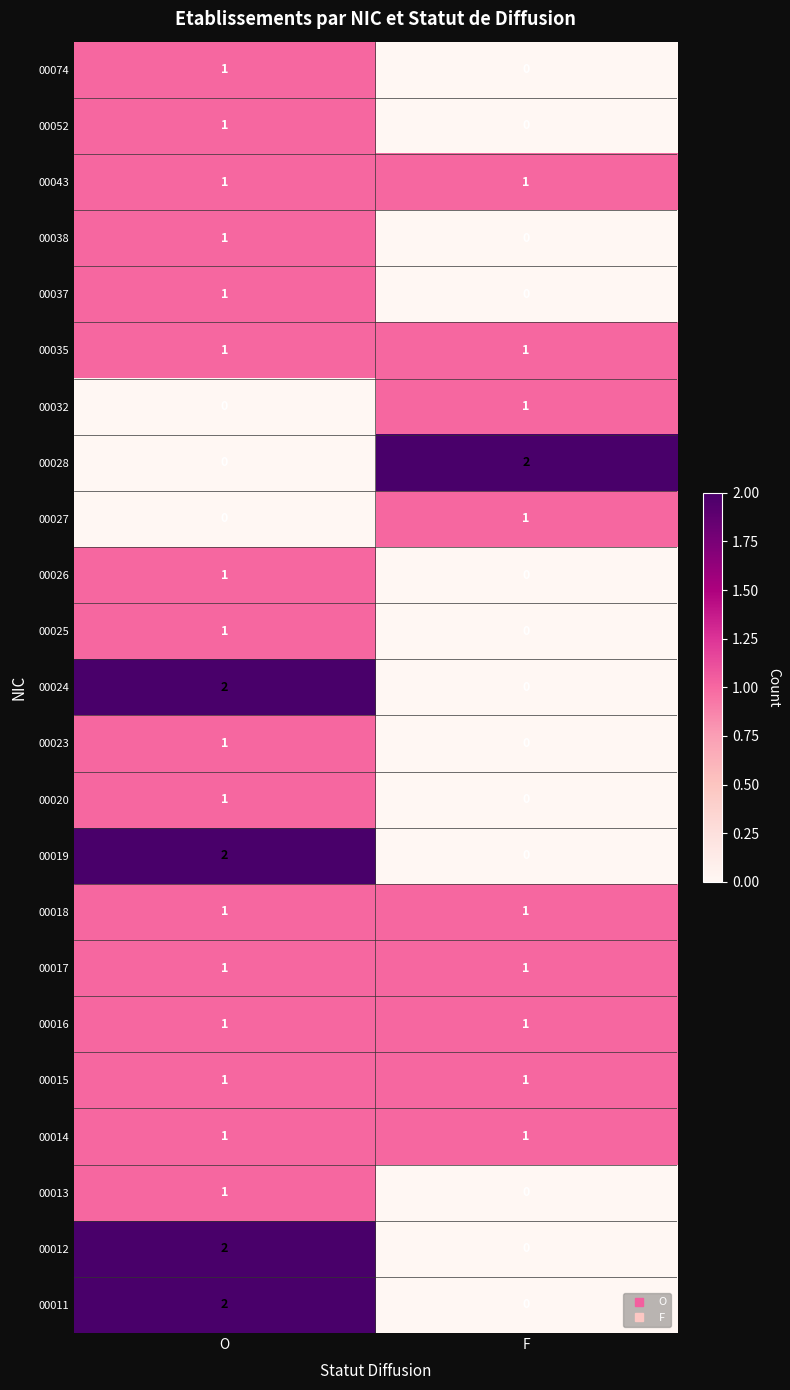

What is the total value across all series at F?

11